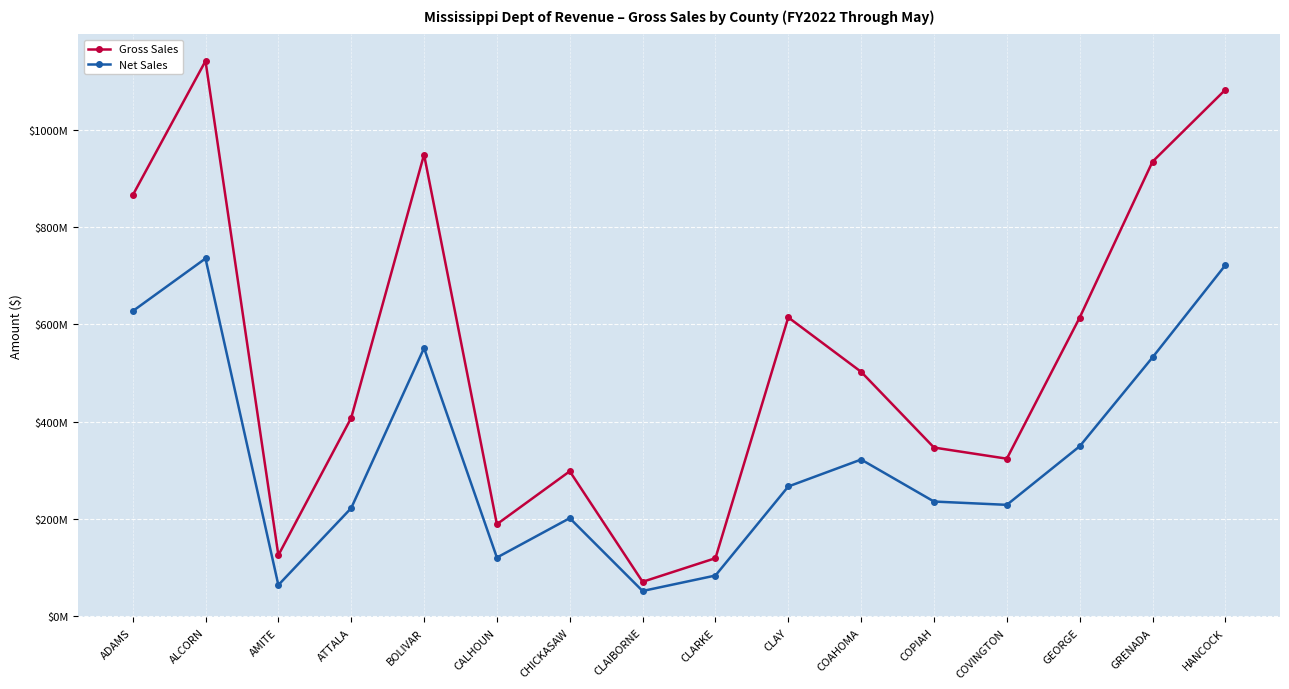

What are all the series names shown in the legend?

Gross Sales, Net Sales